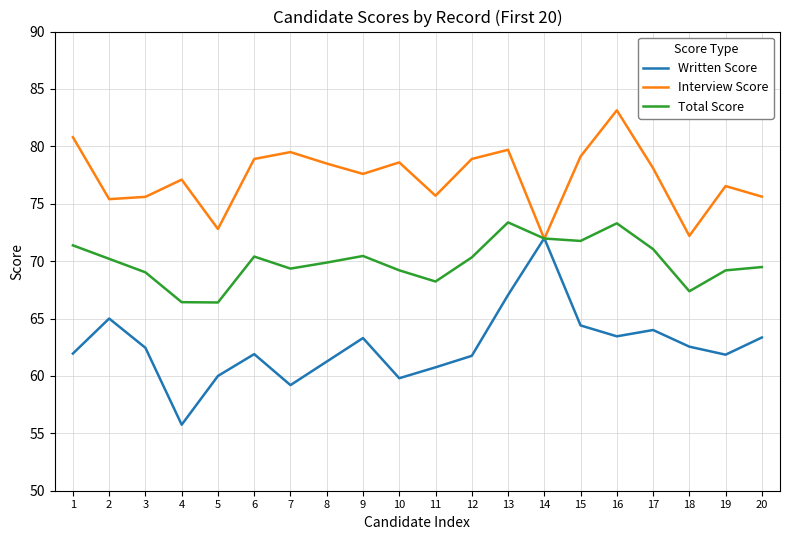

Read the Interview Score value at 9.

77.6